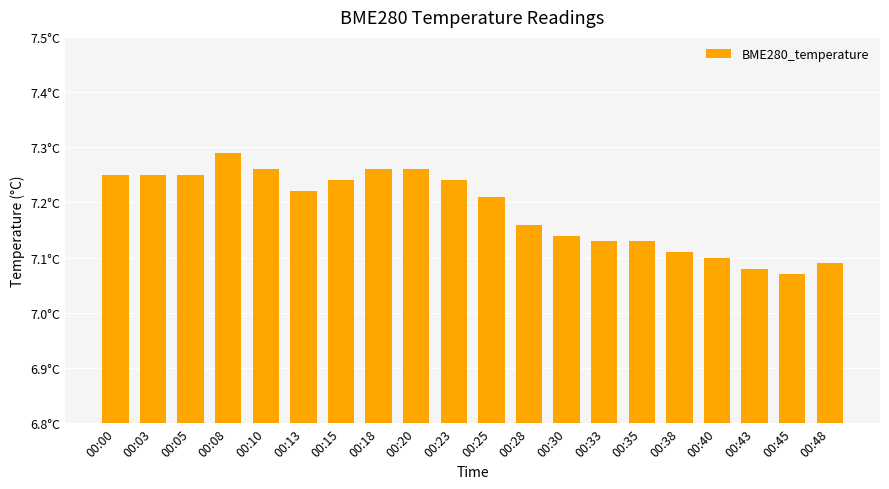

Does the chart contain any negative values?

No